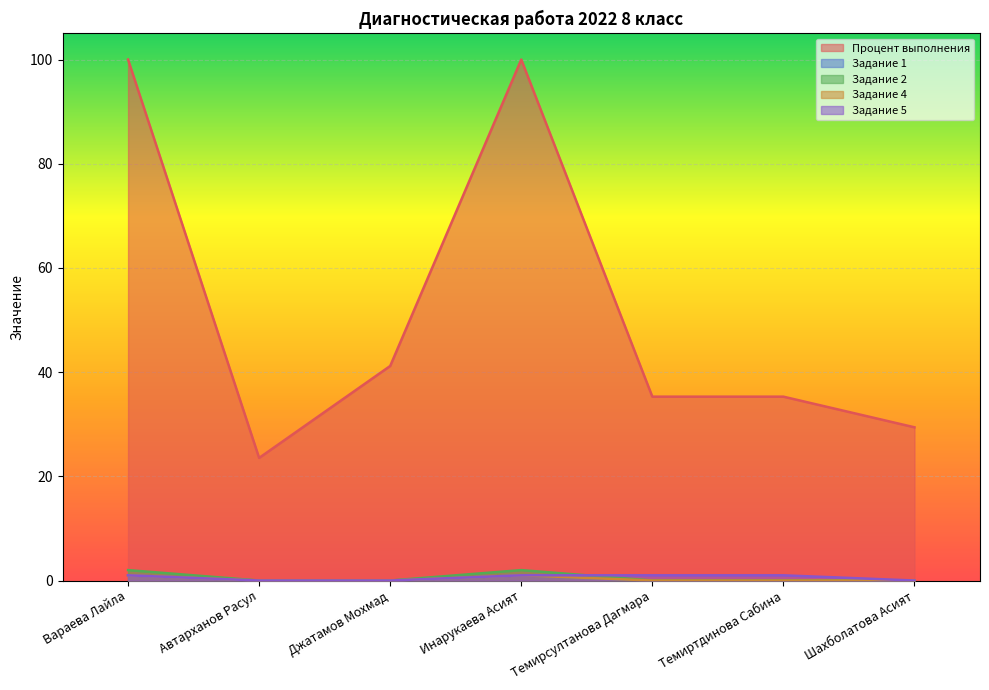

What position from the left is Темиртдинова Сабина?

6